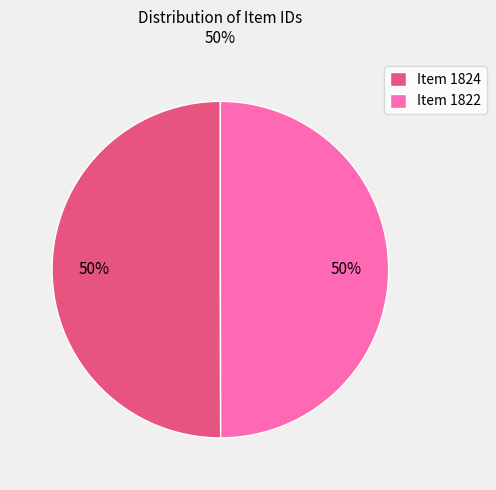

Count the number of slices in the pie.

2